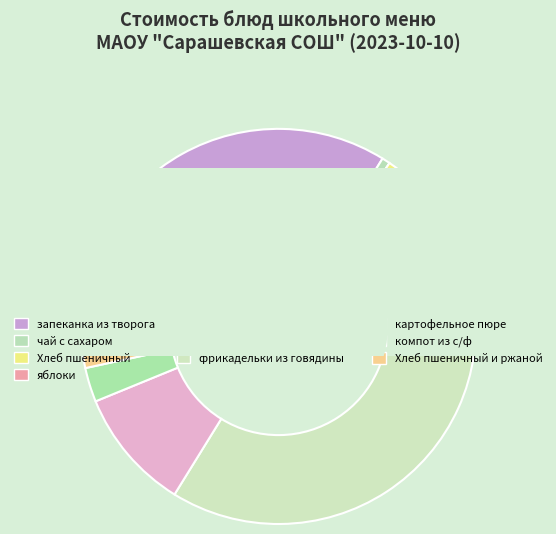

Is there any slice that represents more than half of the pie?

No